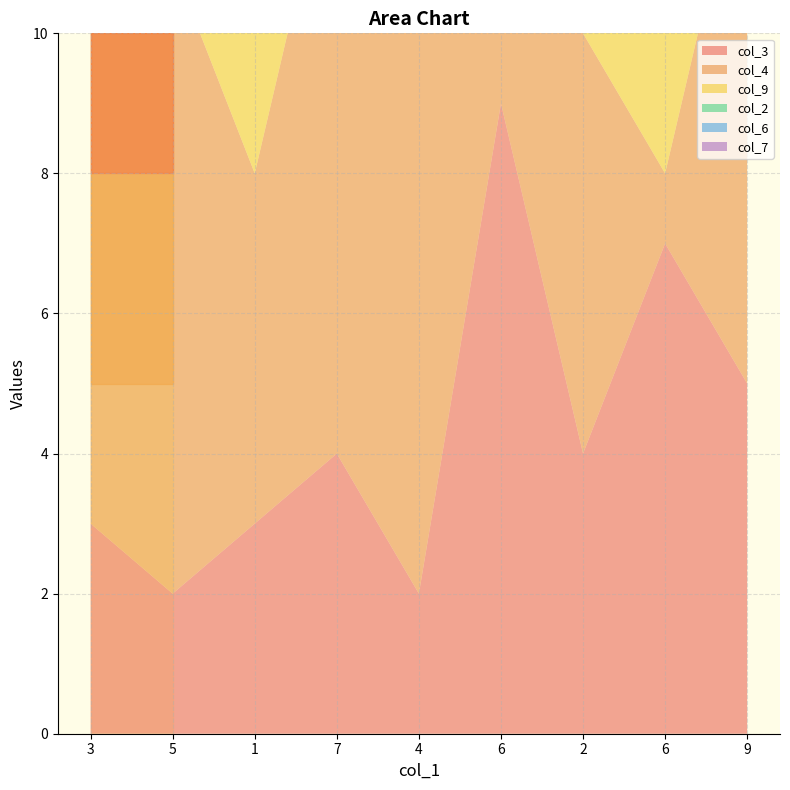

Reading left to right, what are all the values shown in this chart?

col_3: 3=3	5=2	1=3	7=4	4=2	6=9	2=4	6=7	9=5
col_4: 3=7	5=9	1=5	7=9	4=8	6=3	2=6	6=1	9=8
col_9: 3=4	5=4	1=6	7=5	4=3	6=7	2=8	6=9	9=1
col_2: 3=5	5=1	1=4	7=7	4=2	6=6	2=1	6=8	9=3
col_6: 3=6	5=6	1=4	7=4	4=7	6=8	2=9	6=3	9=2
col_7: 3=9	5=9	1=7	7=8	4=1	6=4	2=3	6=2	9=6